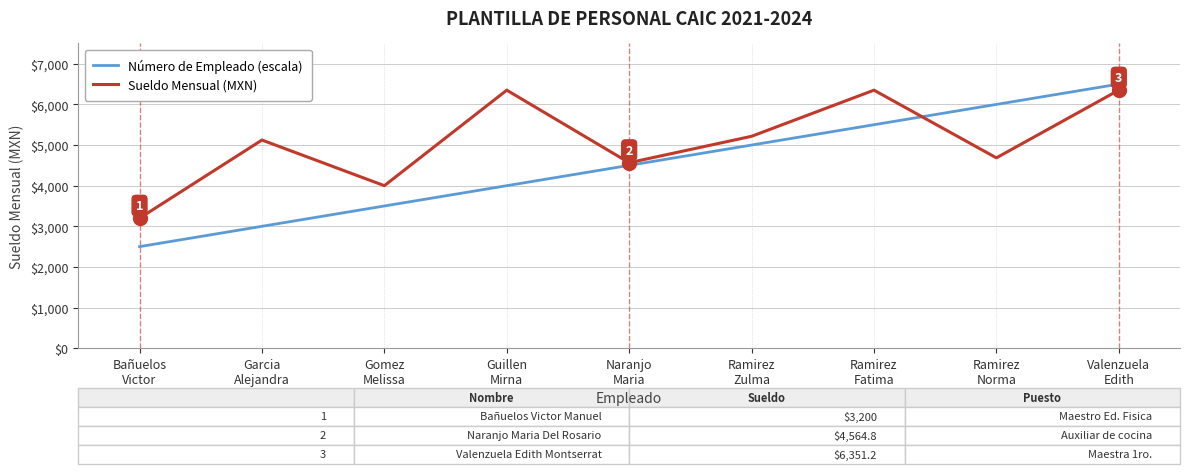

Rank the series by their average value, from lowest to highest.

Número de Empleado (escala), Sueldo Mensual (MXN)